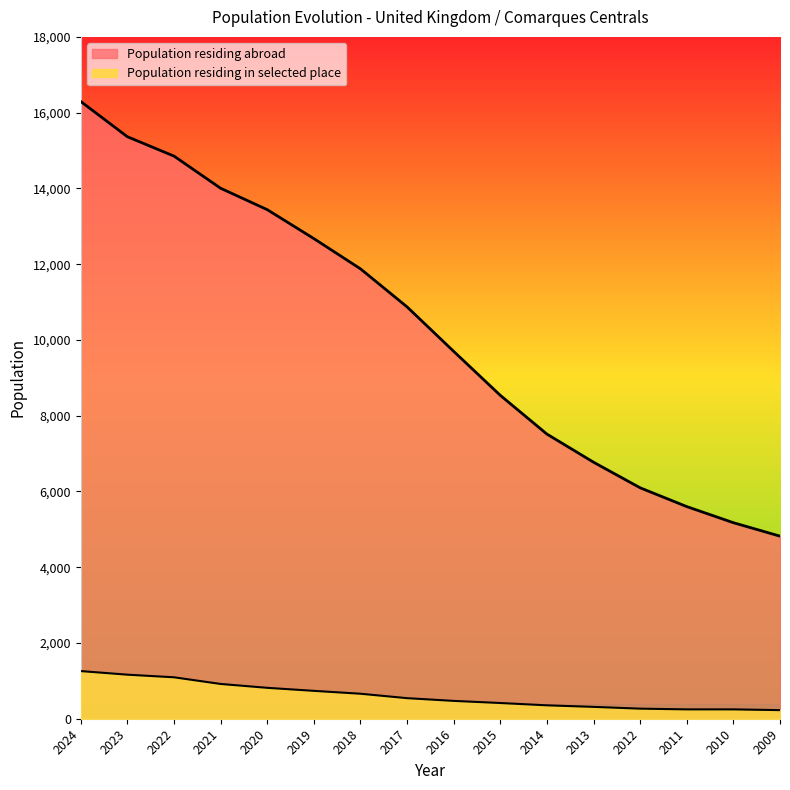

What is the value of the Population residing abroad point at the 15th from the left?

5175